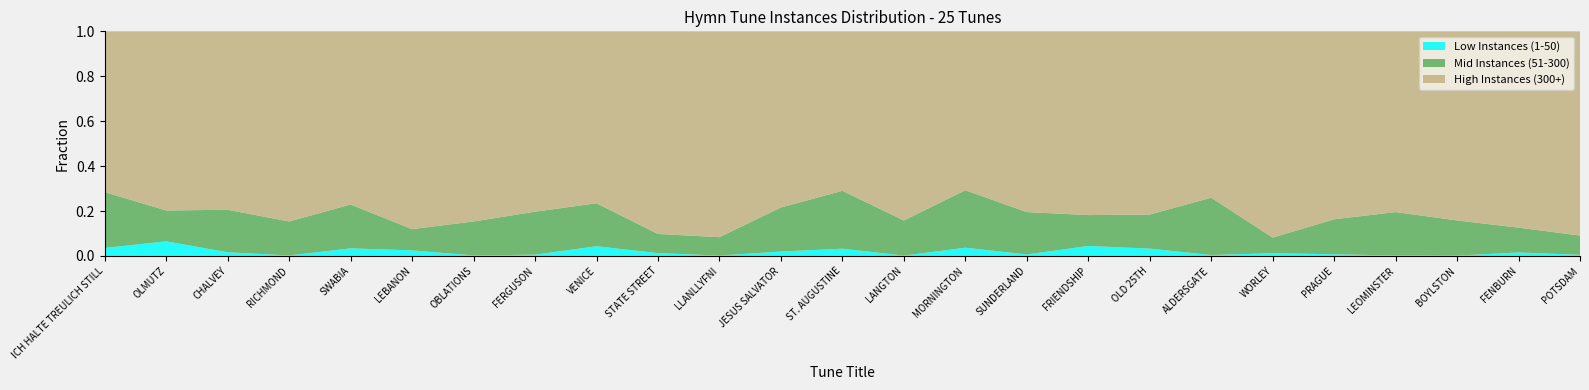

Reading left to right, what are all the values shown in this chart?

Low Instances (1-50): 35	78	14	2	42	19	2	7	38	10	2	17	32	2	35	6	52	27	4	13	6	2	2	12	4
Mid Instances (51-300): 243	164	160	125	241	72	125	227	168	66	85	168	254	177	243	164	160	125	241	72	125	168	177	85	66
High Instances (300+): 700	953	672	700	953	672	700	953	672	700	953	672	700	953	672	700	953	672	700	953	672	700	953	672	700